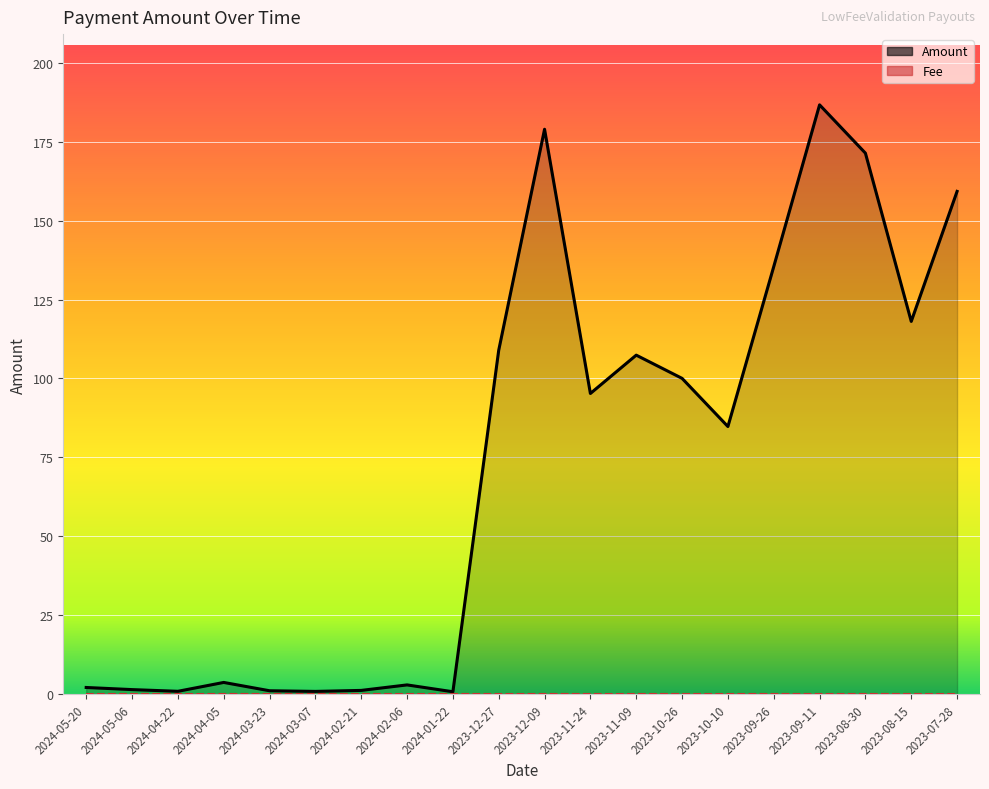

What is the label of the 4th point from the right?

2023-09-11